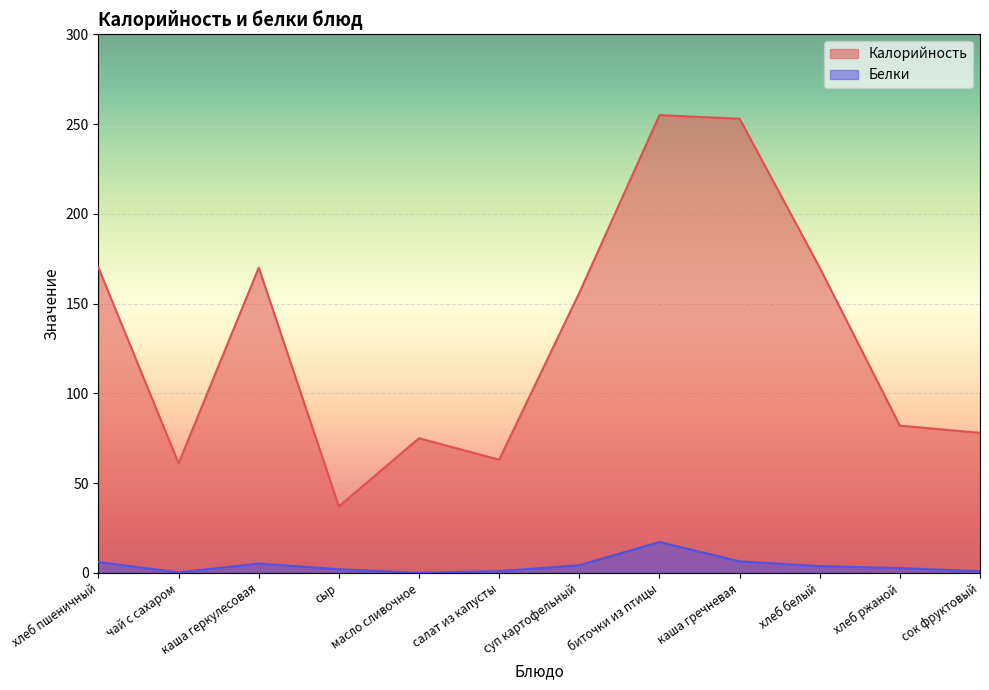

Which series has the largest total across all categories?

Калорийность